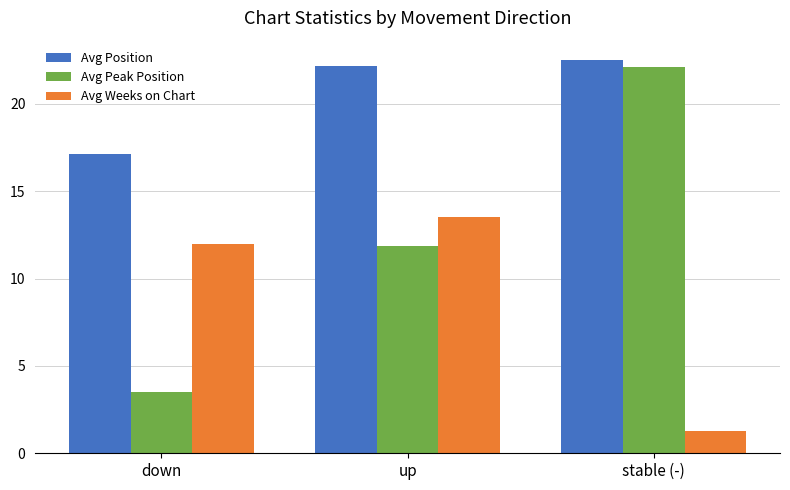

At which label is Avg Weeks on Chart closest to 7?

down